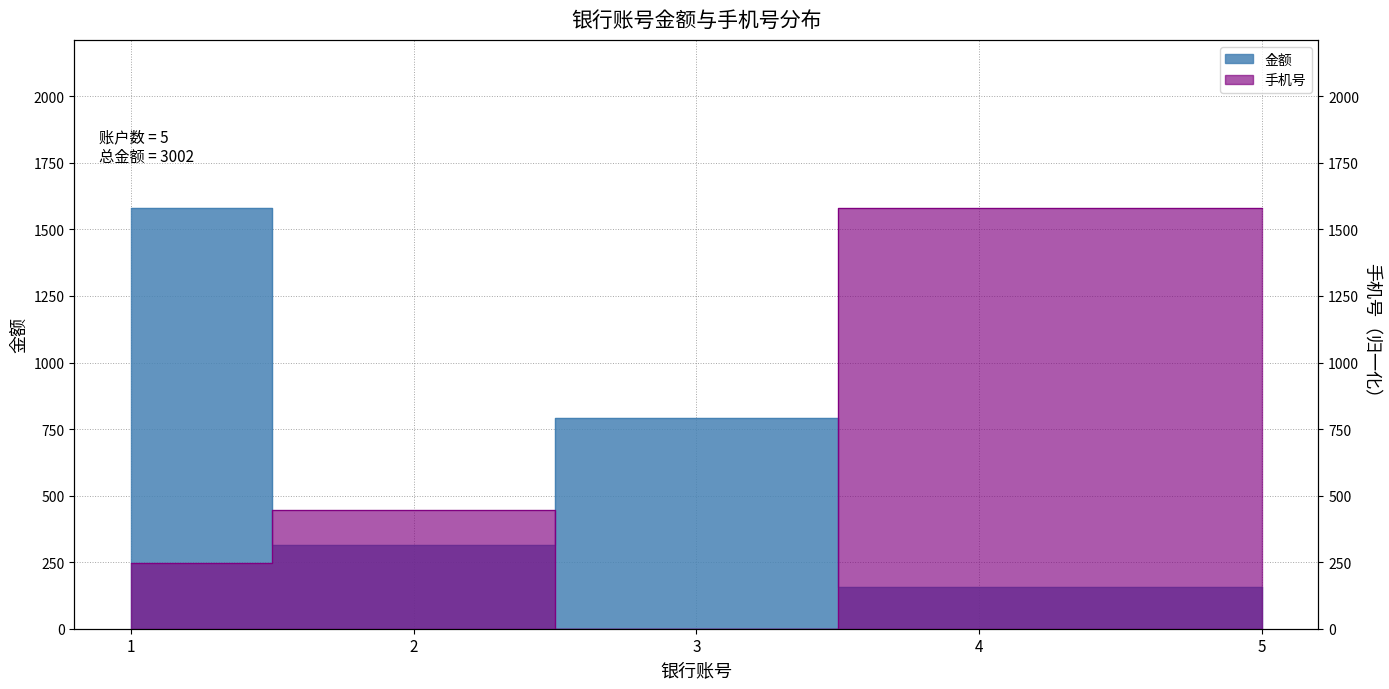

Where do 手机号 and 金额 first cross each other?

1 and 2